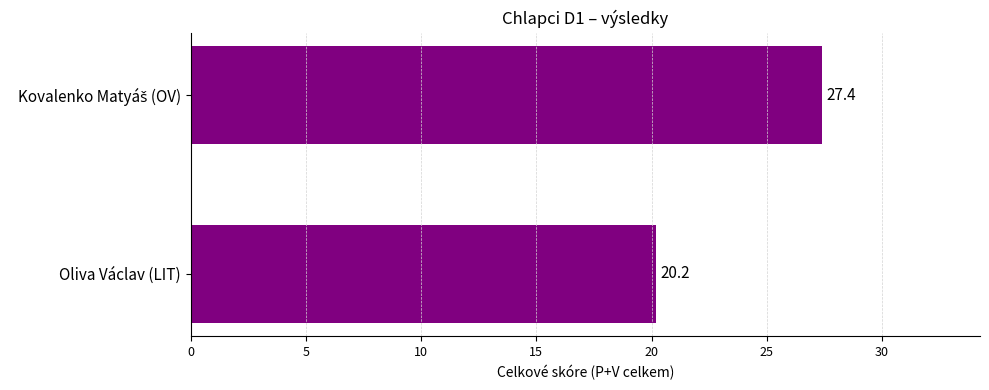

True or false: the data shows 20.2 at Oliva Václav (LIT).

True